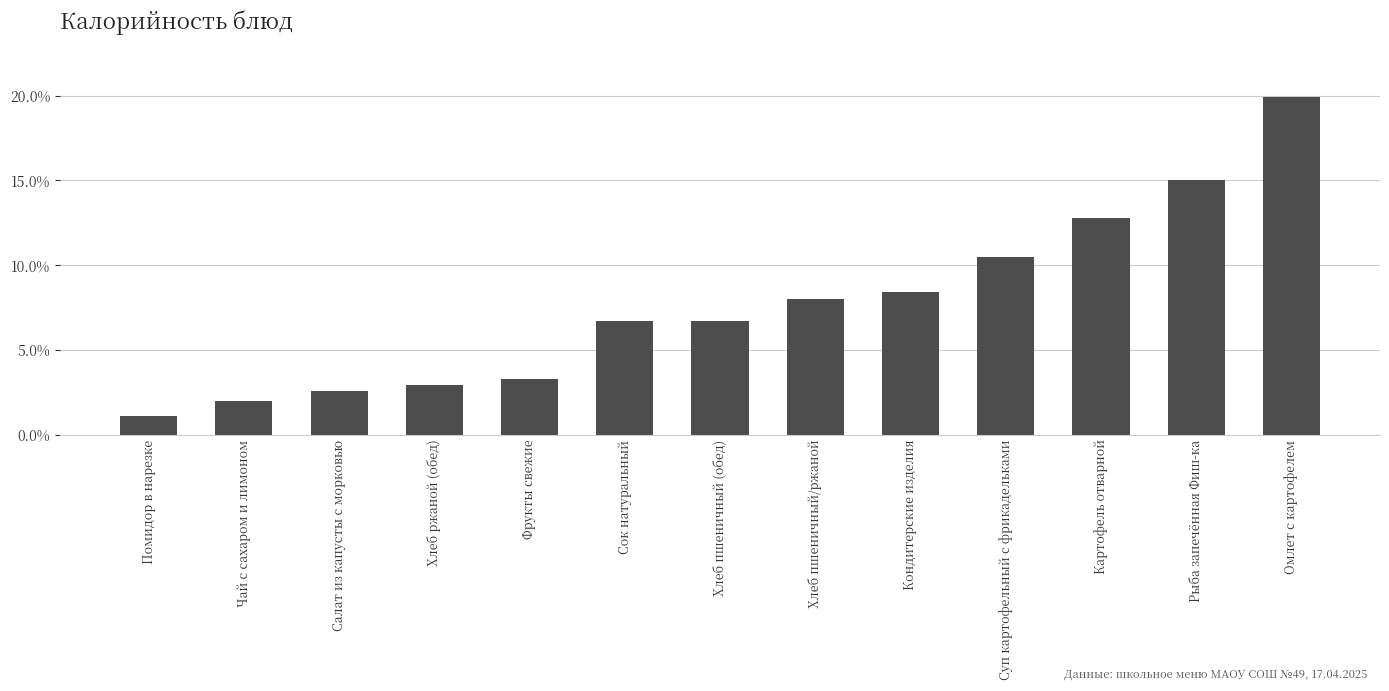

What is the label of the 11th bar from the right?

Салат из капусты с морковью